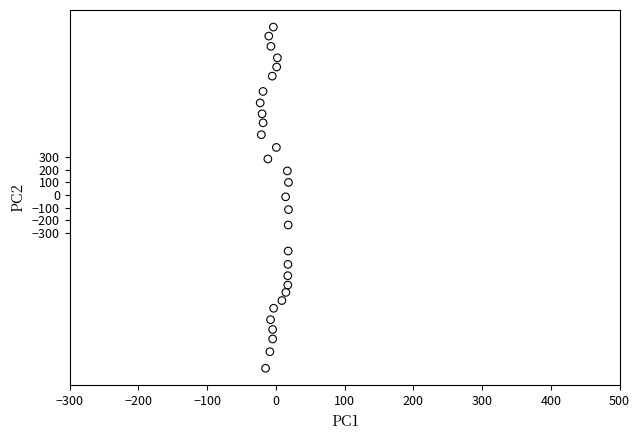

What is the range of Y values (max minus min)?

2702.9